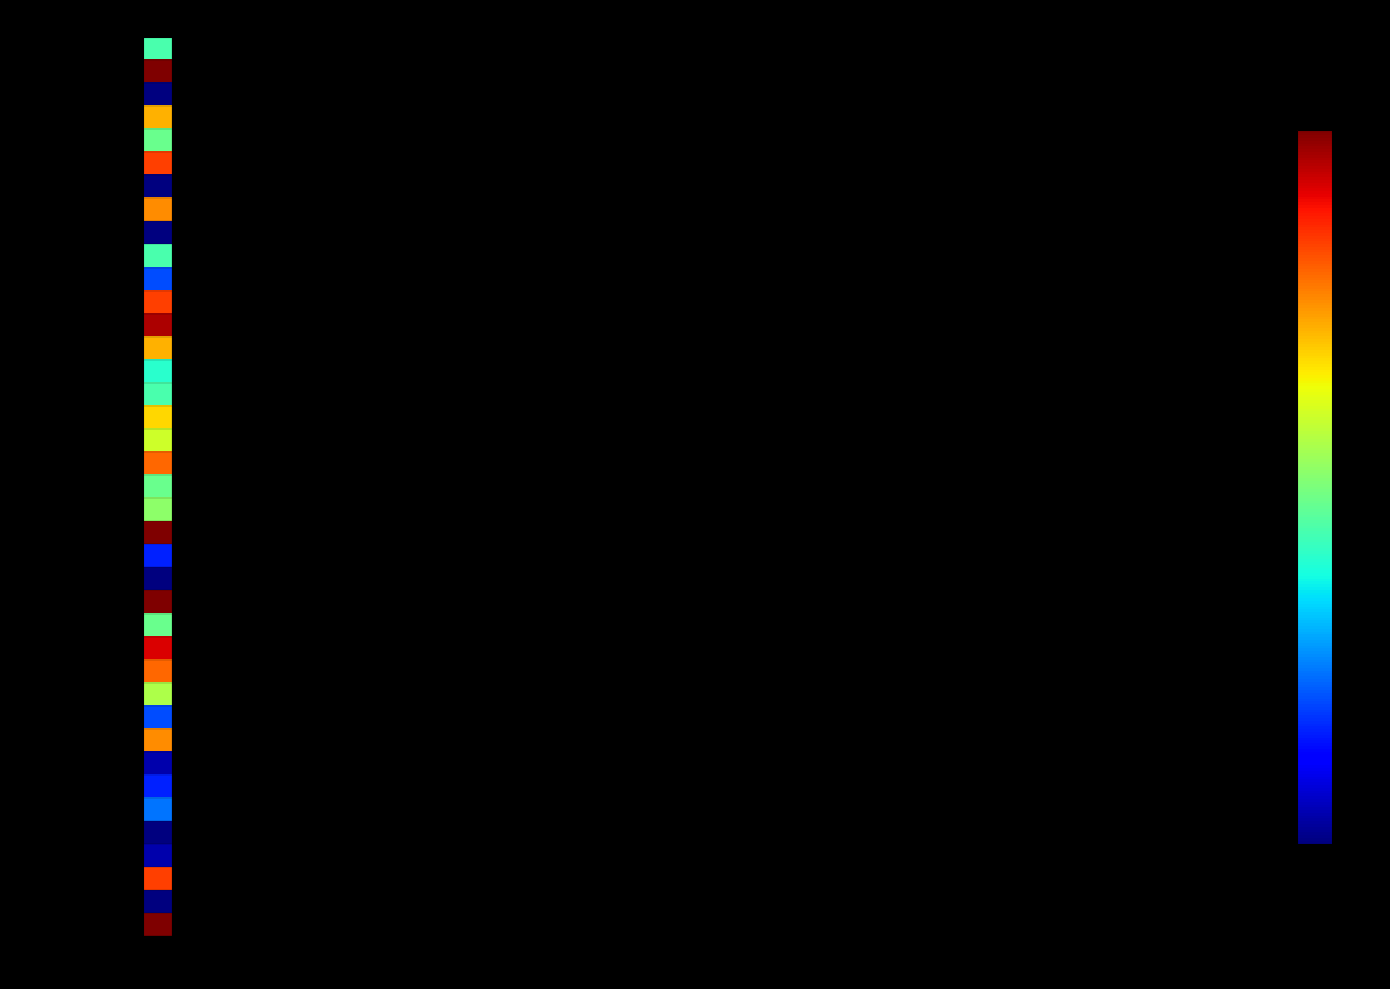

Which series has the widest spread of values?

Karekar Sandesh